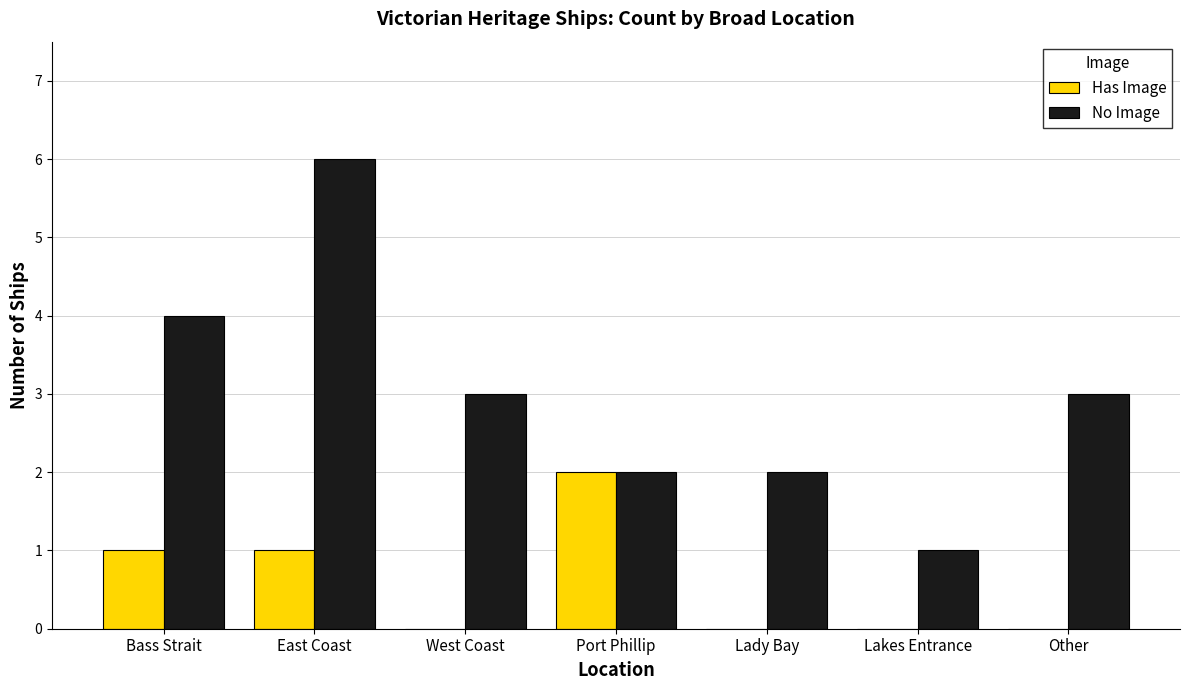

What is the average value of the Has Image series?

1